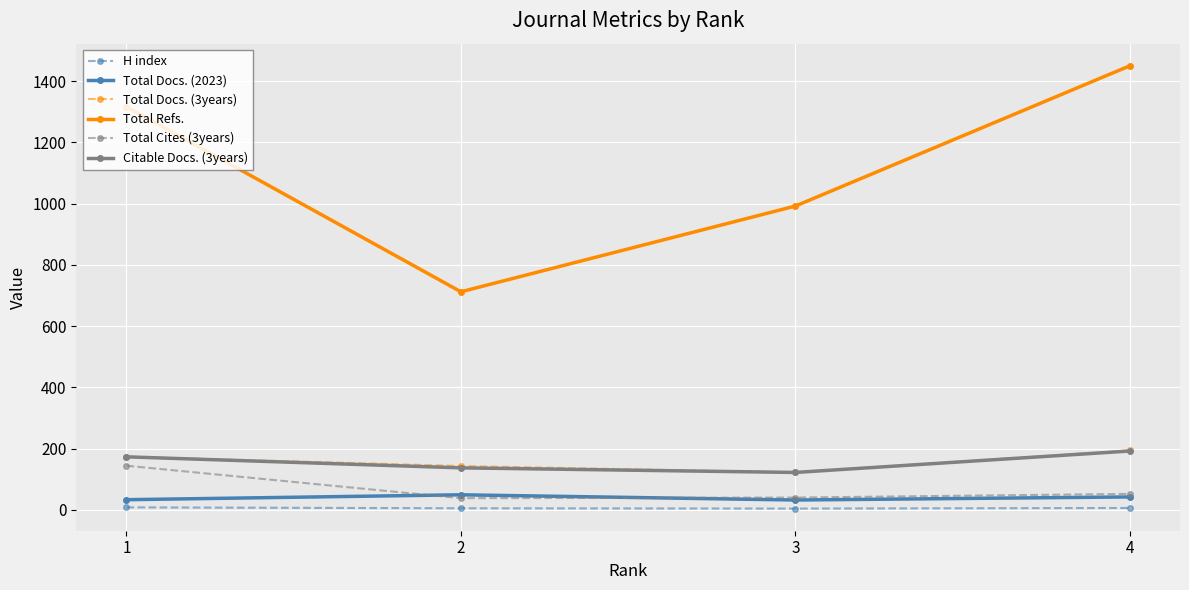

Which series has the largest total across all categories?

Total Refs.